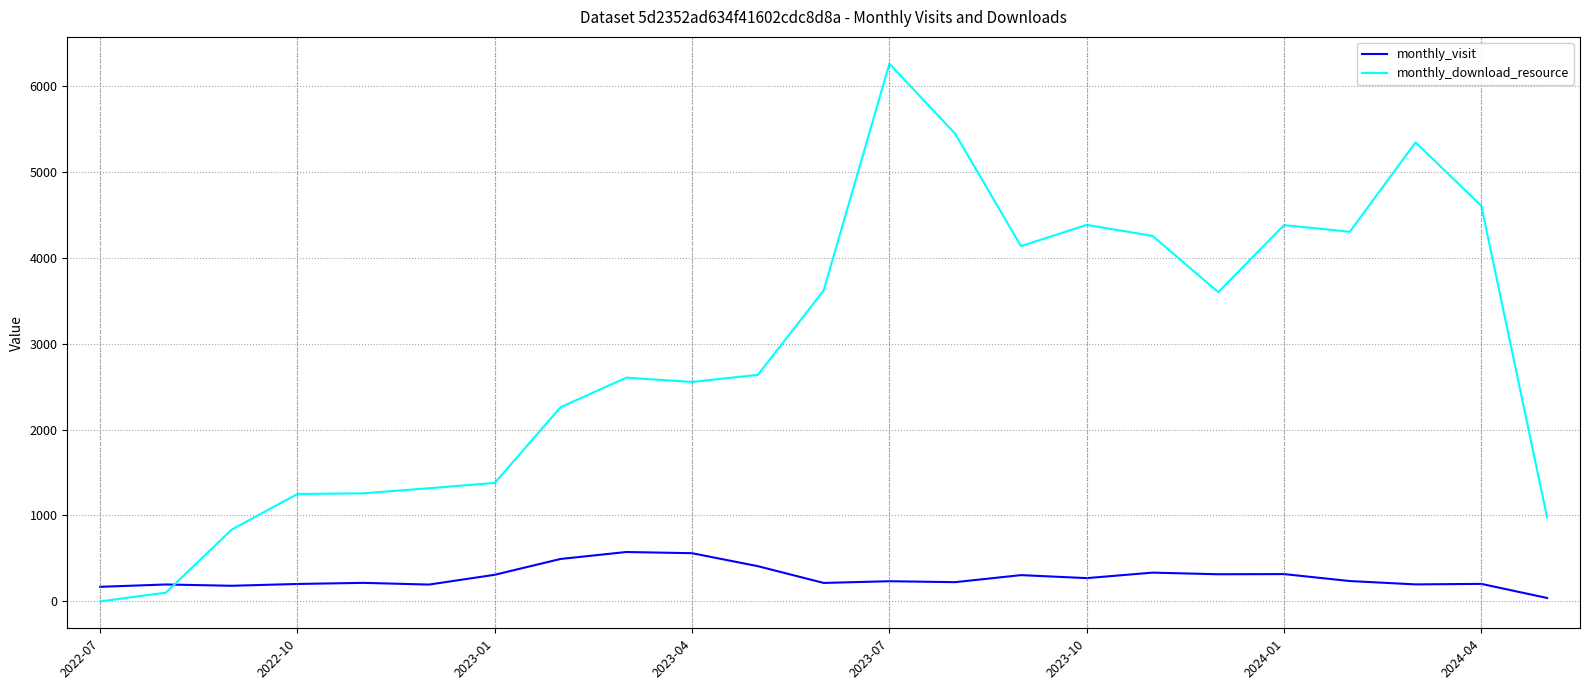

After their last crossing, which series has the higher values: monthly_download_resource or monthly_visit?

monthly_download_resource